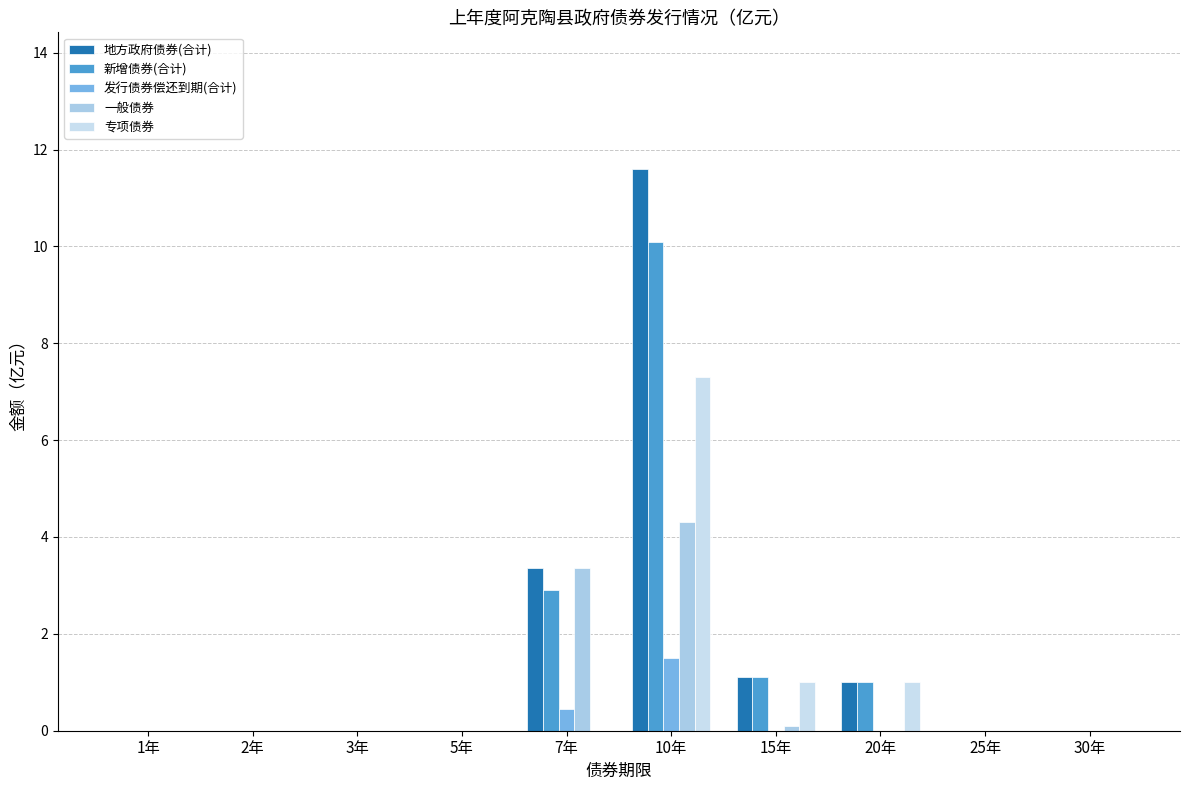

Count the 专项债券 values in the range 0 to 1.

9